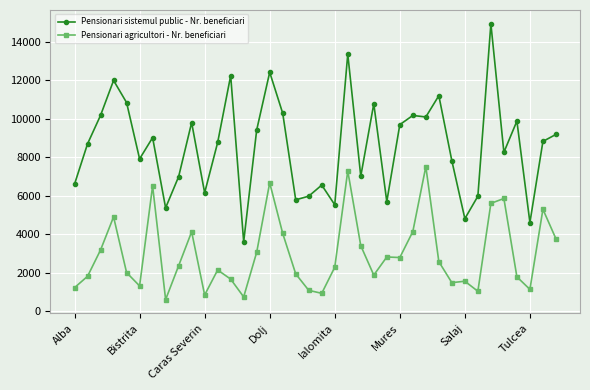

At how many categories does at least one series exceed 14327?

1